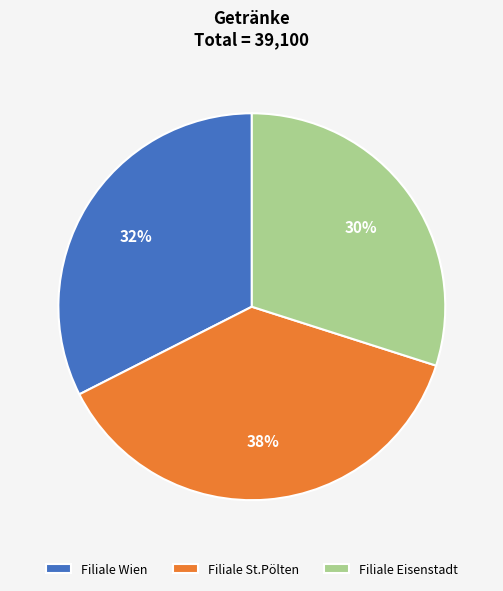

Is it true that Filiale St.Pölten is 38% of the pie?

True